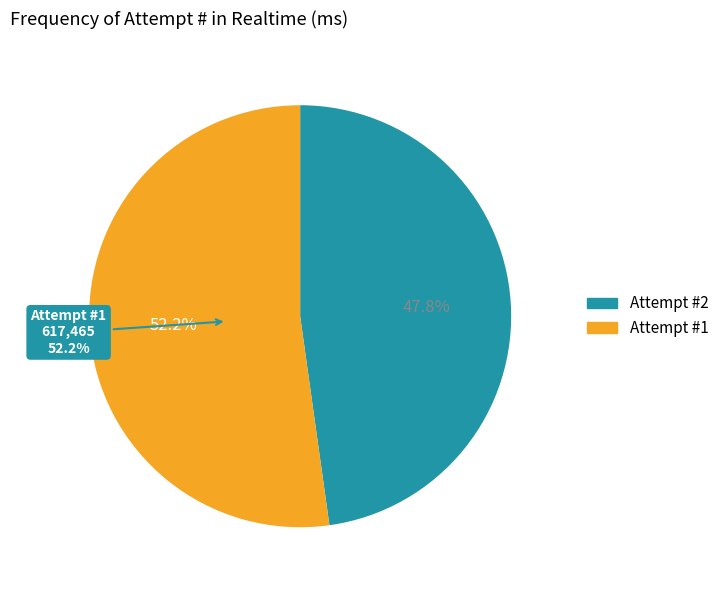

Is it true that 2 is 48% of the pie?

True